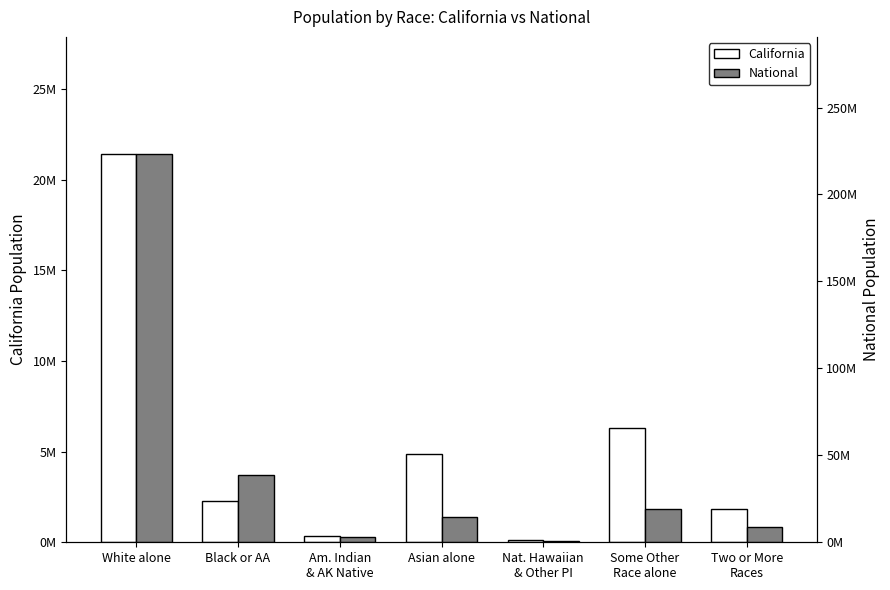

Between Nat. Hawaiian
& Other PI and Two or More
Races, which is larger?

Two or More
Races